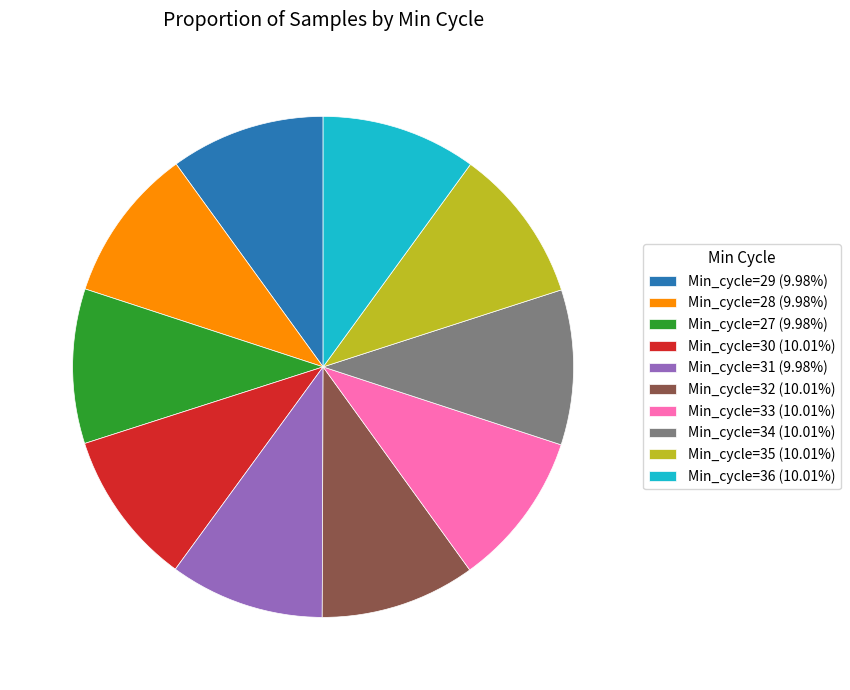

The Min_cycle=31 slice represents 21% of the pie. True or false?

False